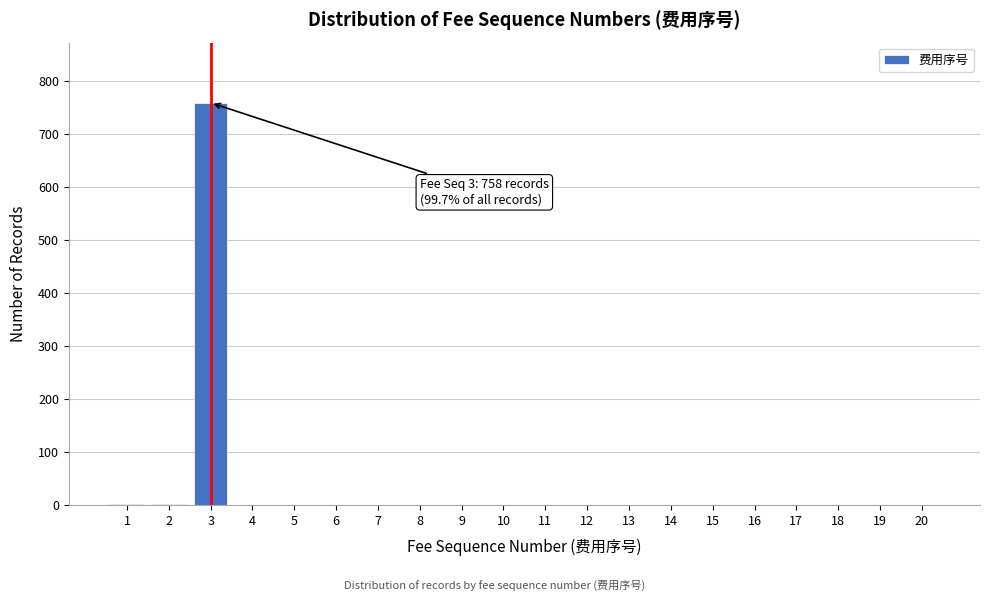

What is the maximum value shown in the chart?

758